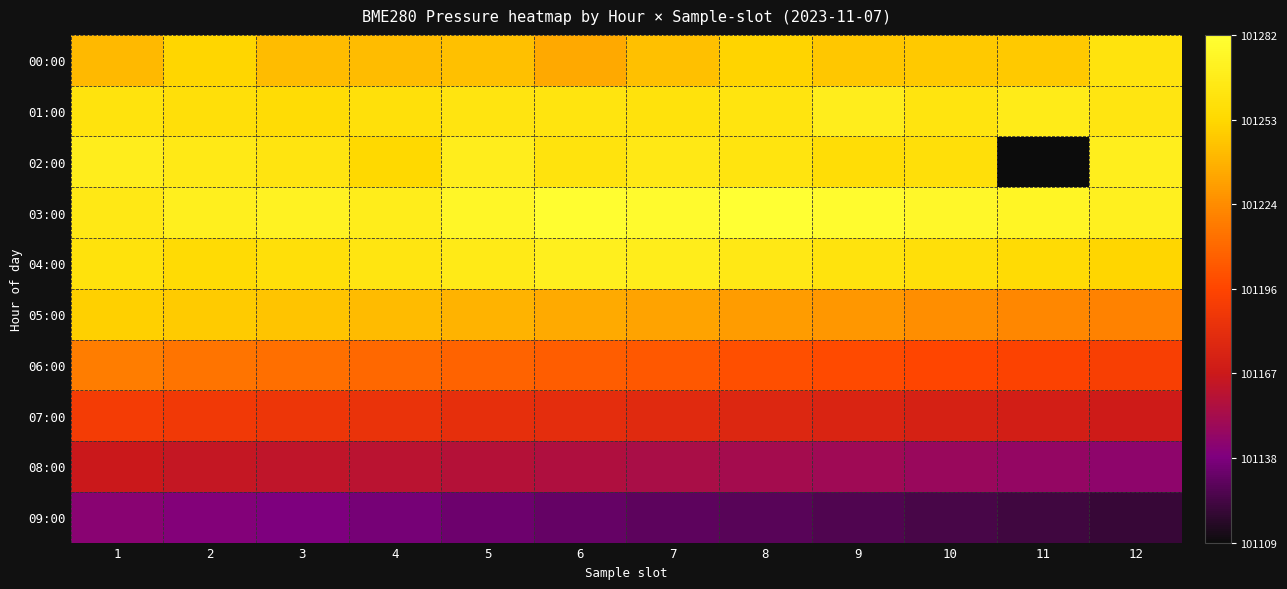

Which has a higher value, 10 or 7?

10